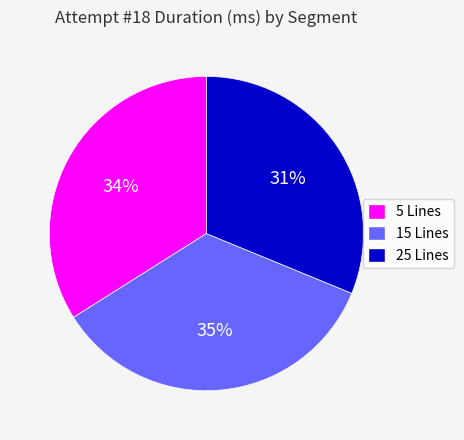

To the nearest percent, what is the combined percentage of 5 Lines and 25 Lines?

65%